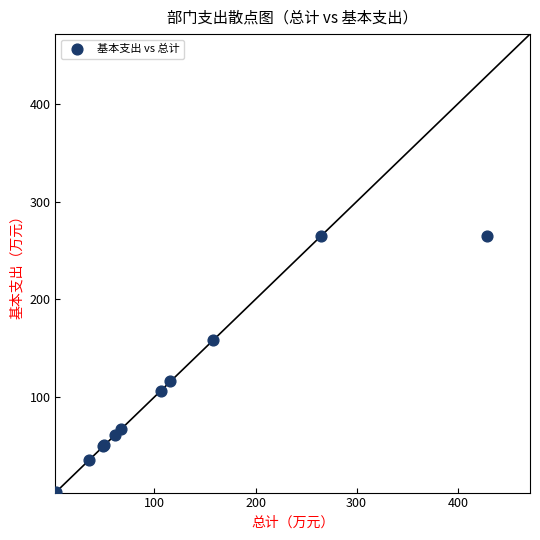

What Y value in the scatter plot is closest to 133?

115.9